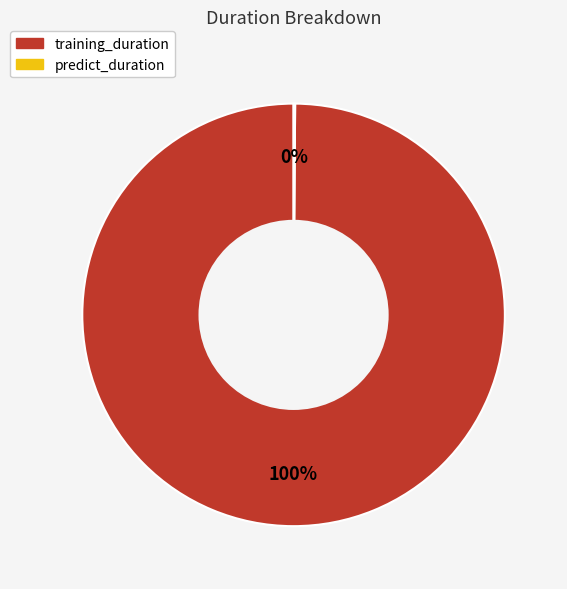

To the nearest percent, what is the average slice percentage?

50%